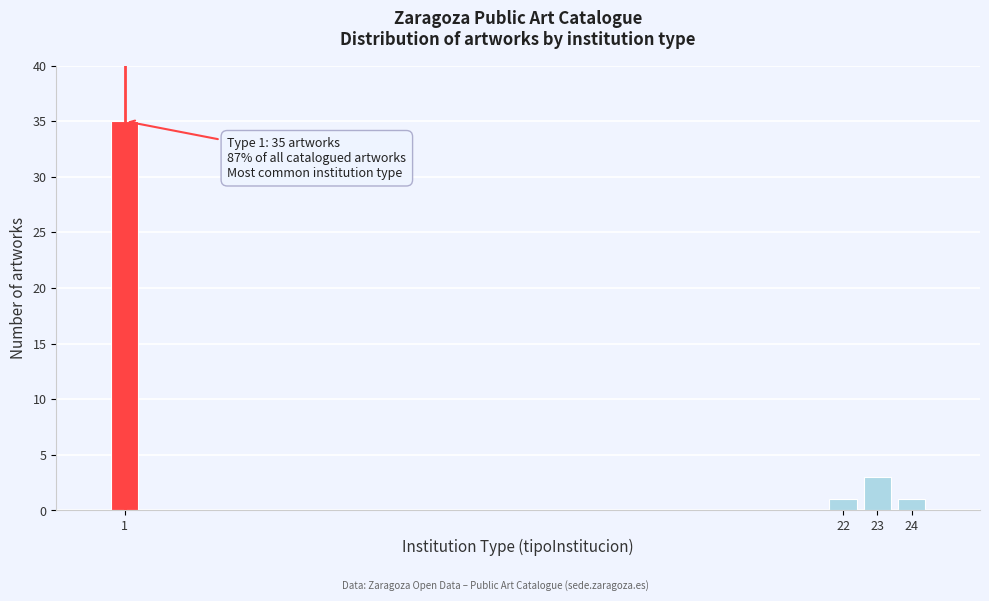

Reading left to right, what are all the values shown in this chart?

1=35	22=1	23=3	24=1